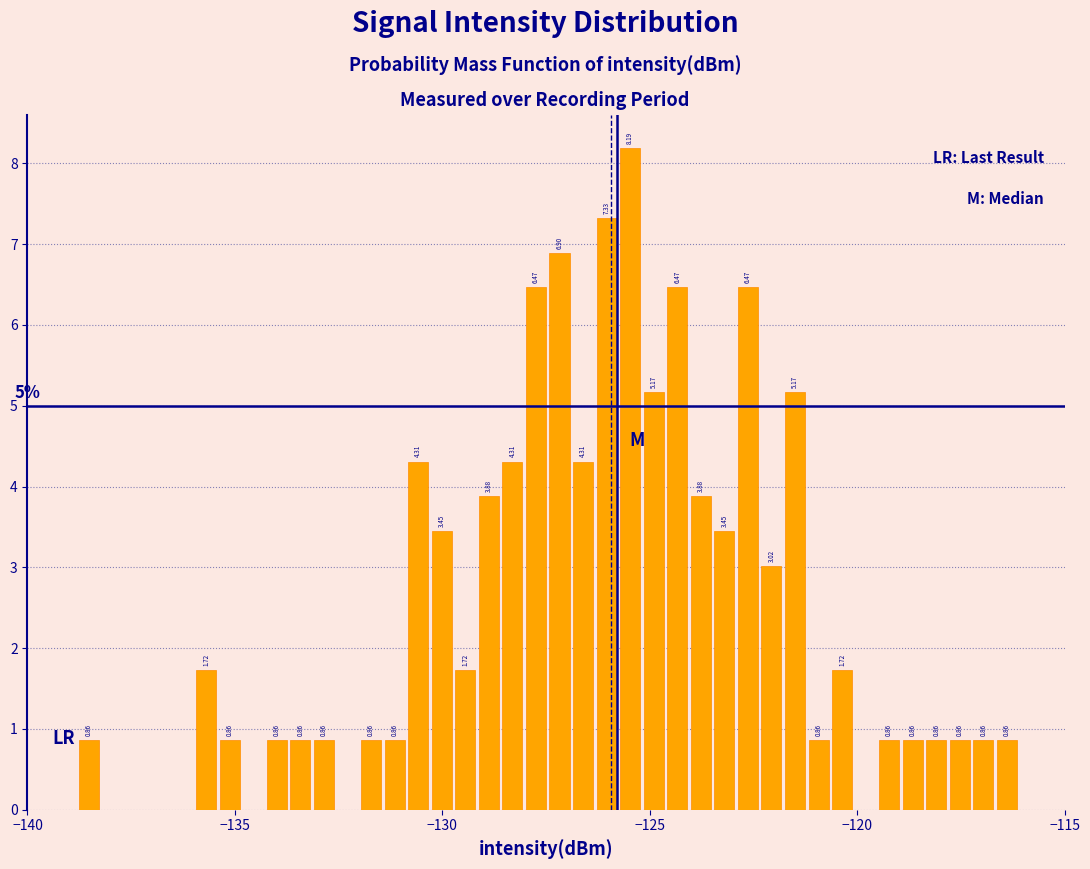

Read against the x-axis, roughly where is the centre of the tallest bar?

-125.5